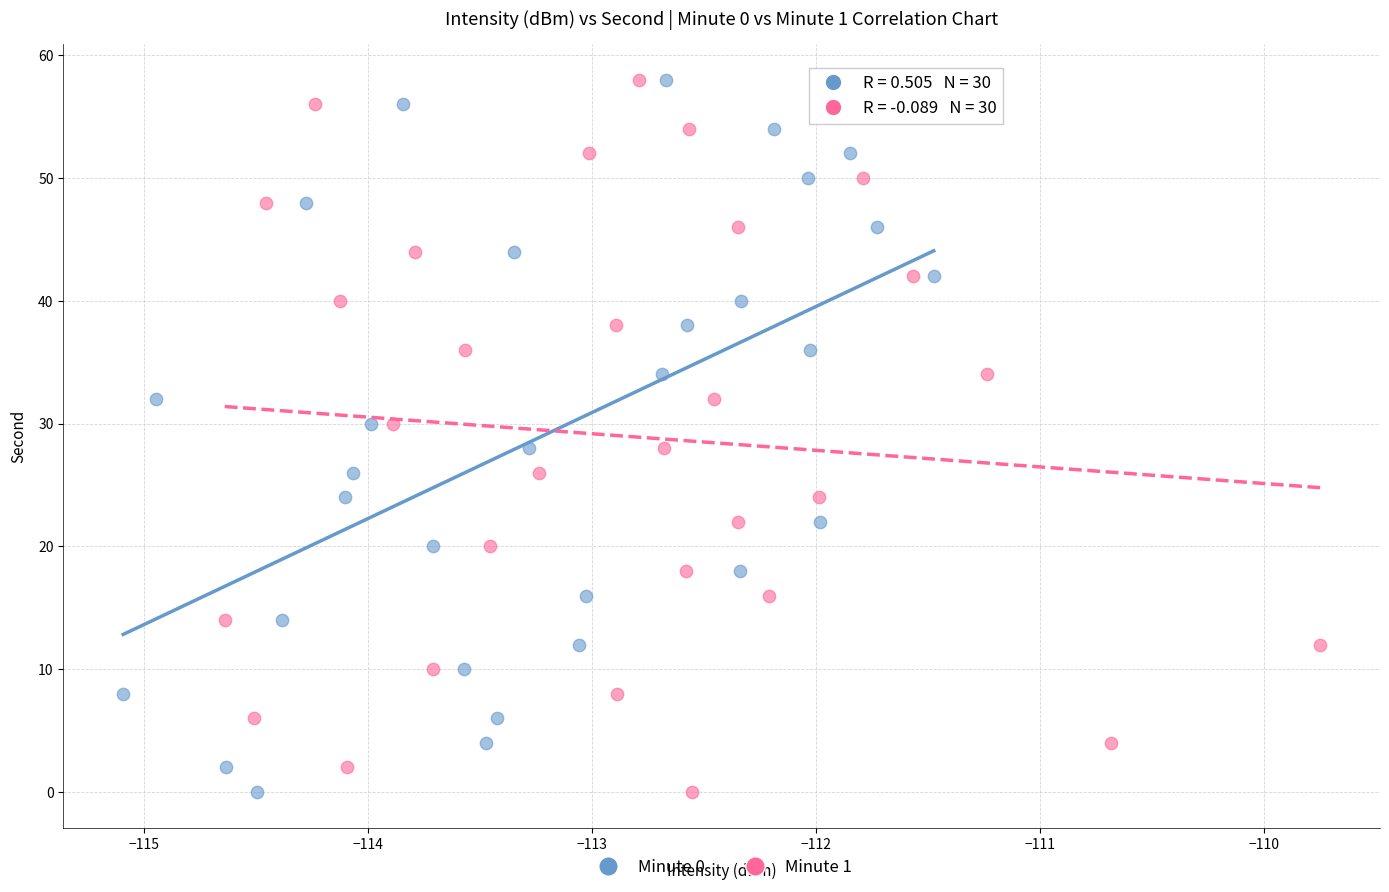

What are all the series names shown in the legend?

Minute 0, Minute 1